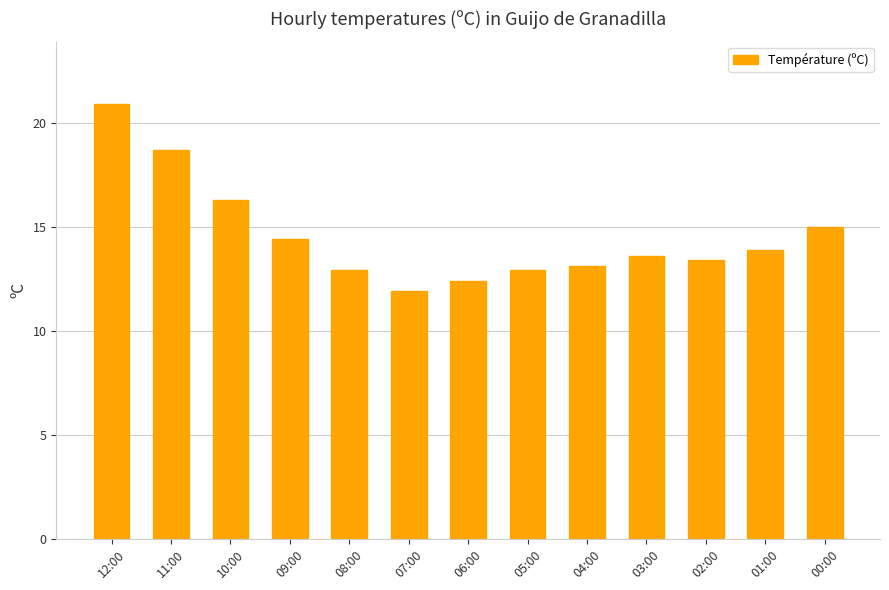

What is the difference between the values at 01:00 and 04:00?

0.8